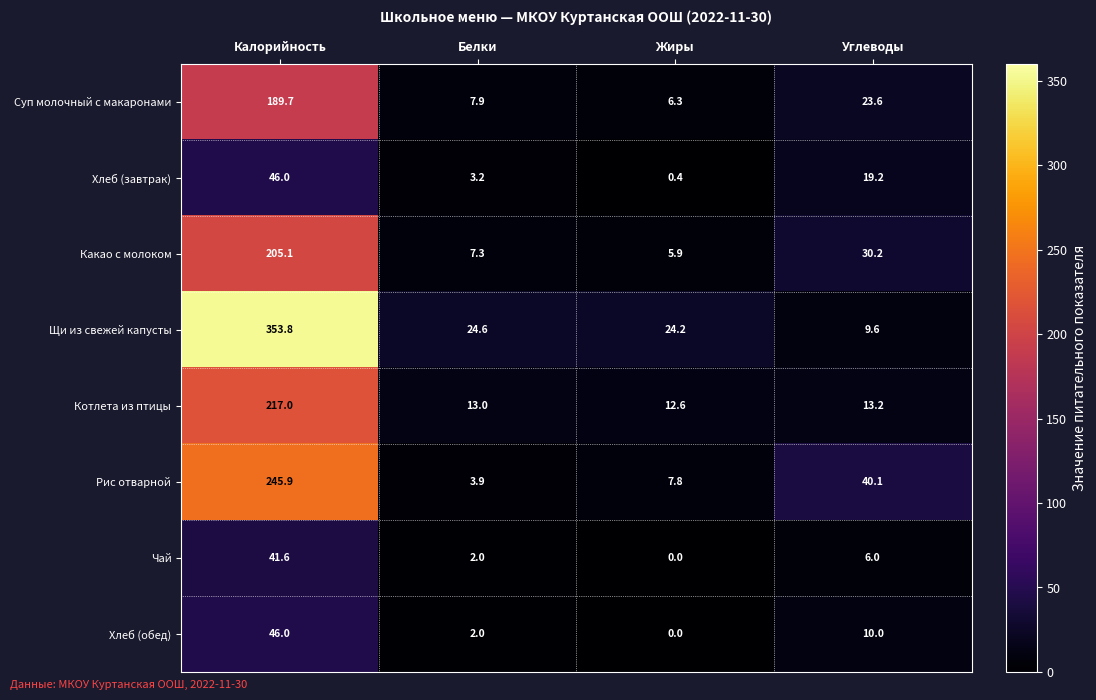

What is the spread (max minus min) of values at Углеводы?

34.1